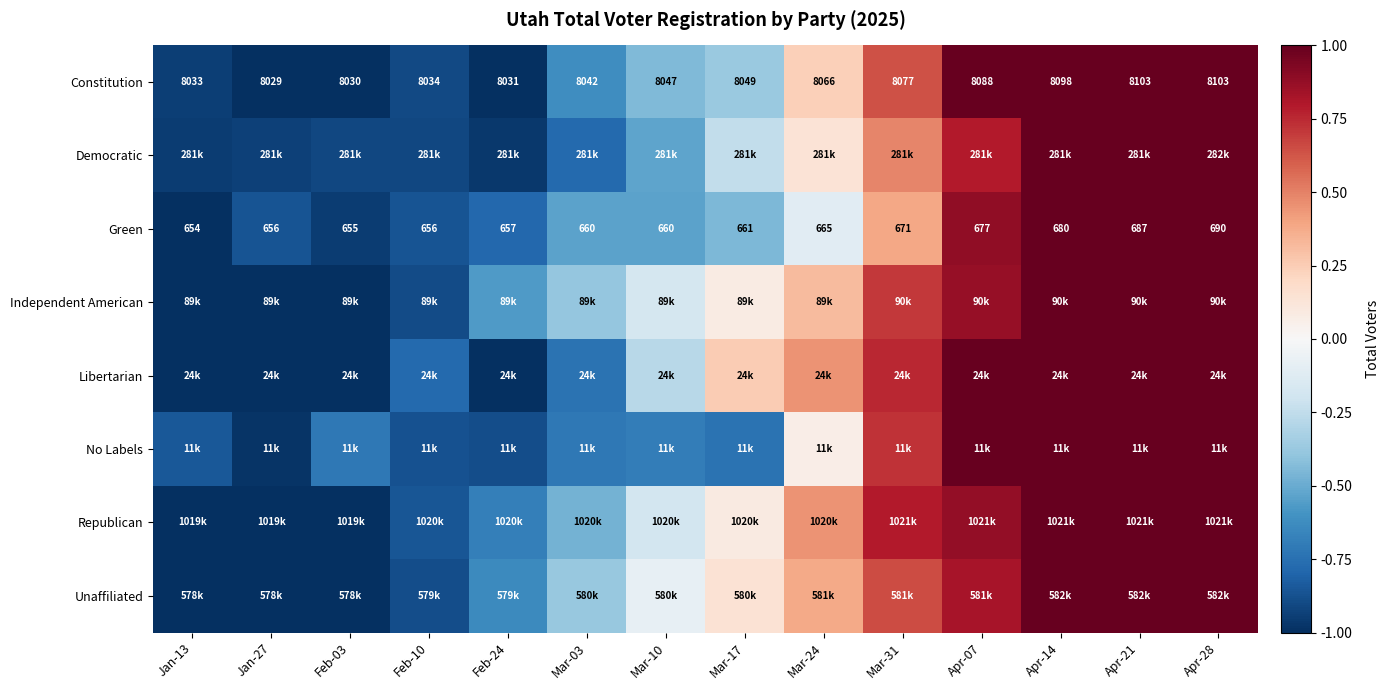

How many values in the Green series are below 661?

7